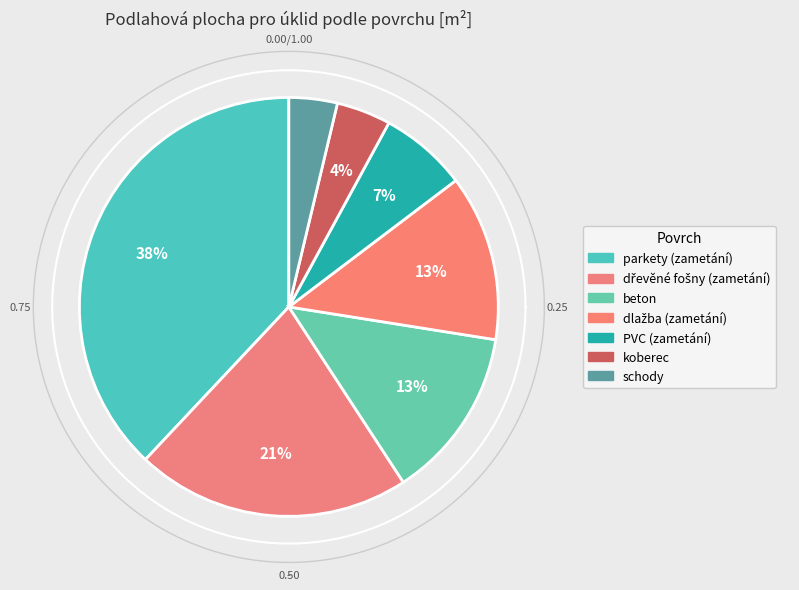

To the nearest percent, what portion does PVC (zametání) represent?

7%